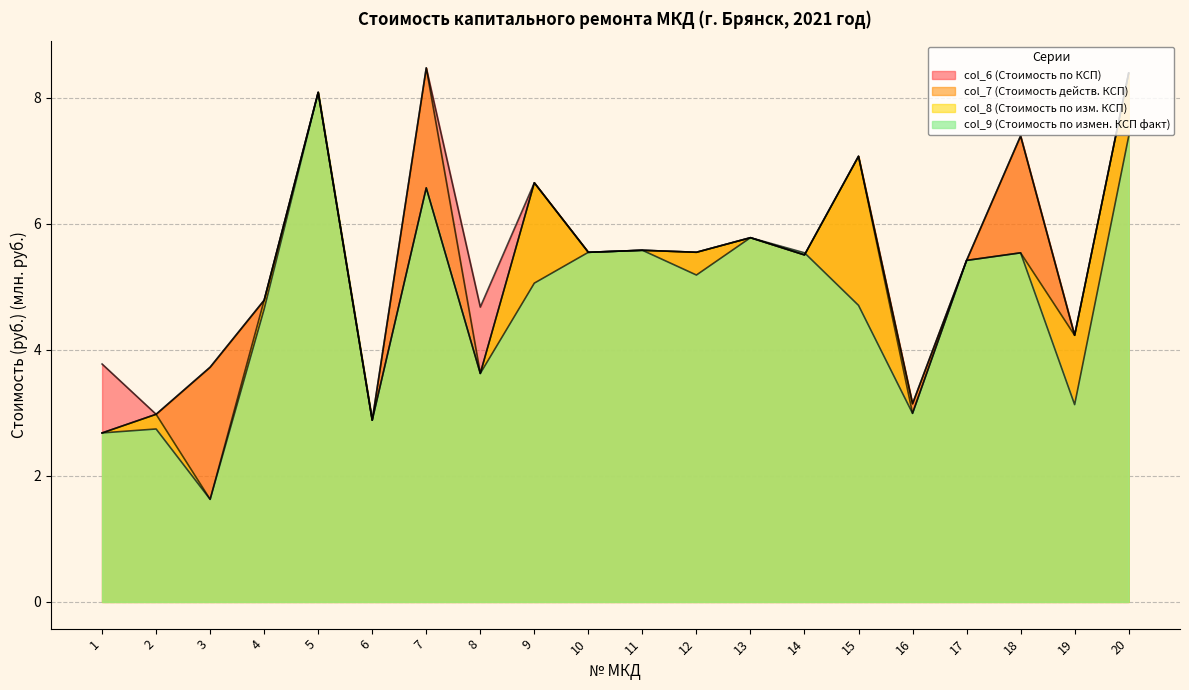

True or false: col_8 (Стоимость по изм. КСП) has more than 0 interior local peaks.

True